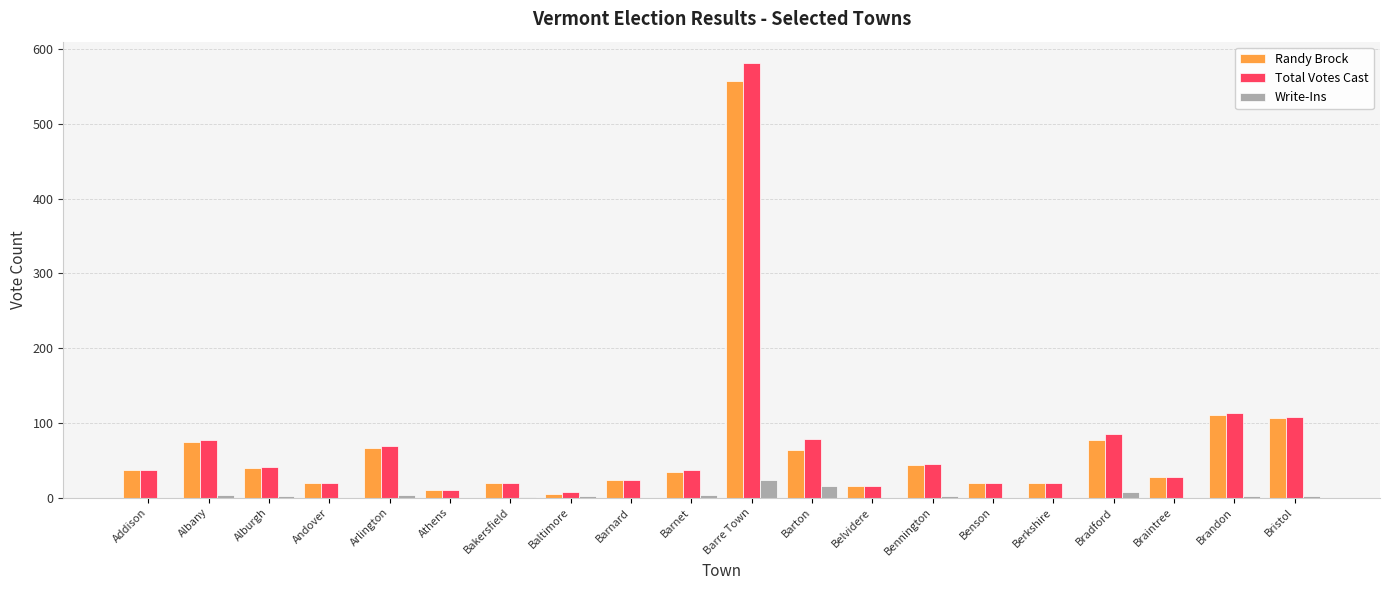

Count the number of data series in this chart.

3